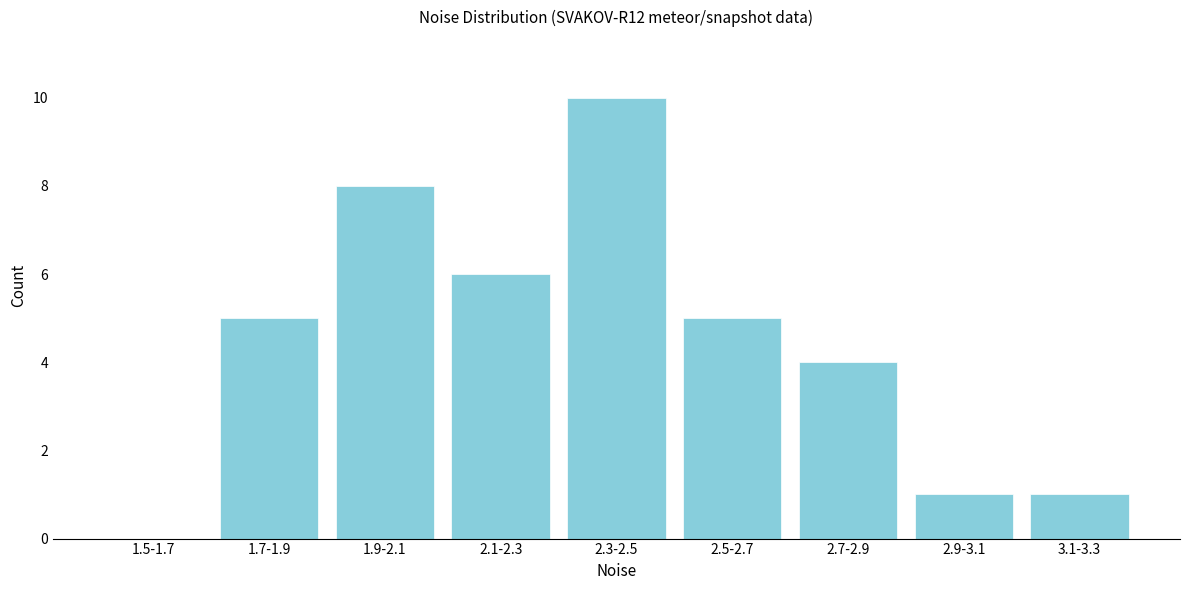

Reading left to right, list all the values displayed in this chart.

1.5-1.7=0	1.7-1.9=5	1.9-2.1=8	2.1-2.3=6	2.3-2.5=10	2.5-2.7=5	2.7-2.9=4	2.9-3.1=1	3.1-3.3=1